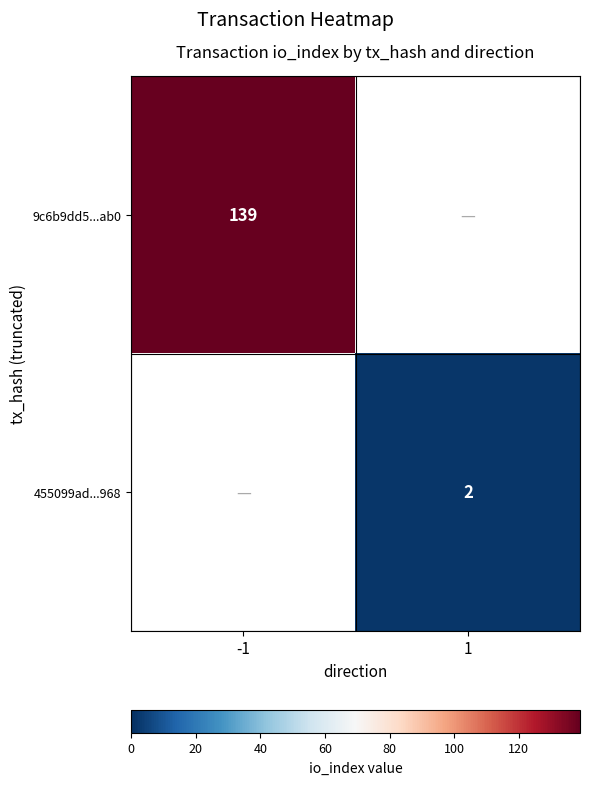

Is it true that 455099ad...968 equals 2 at 1?

True